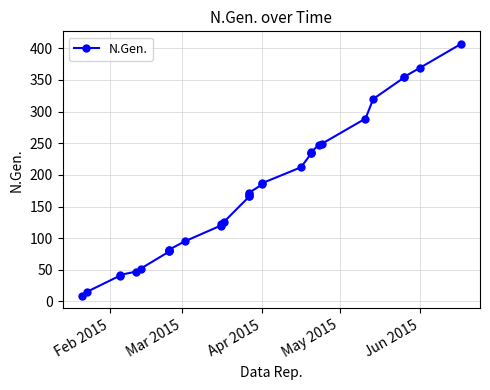

What is the difference between the maximum and minimum values?

398